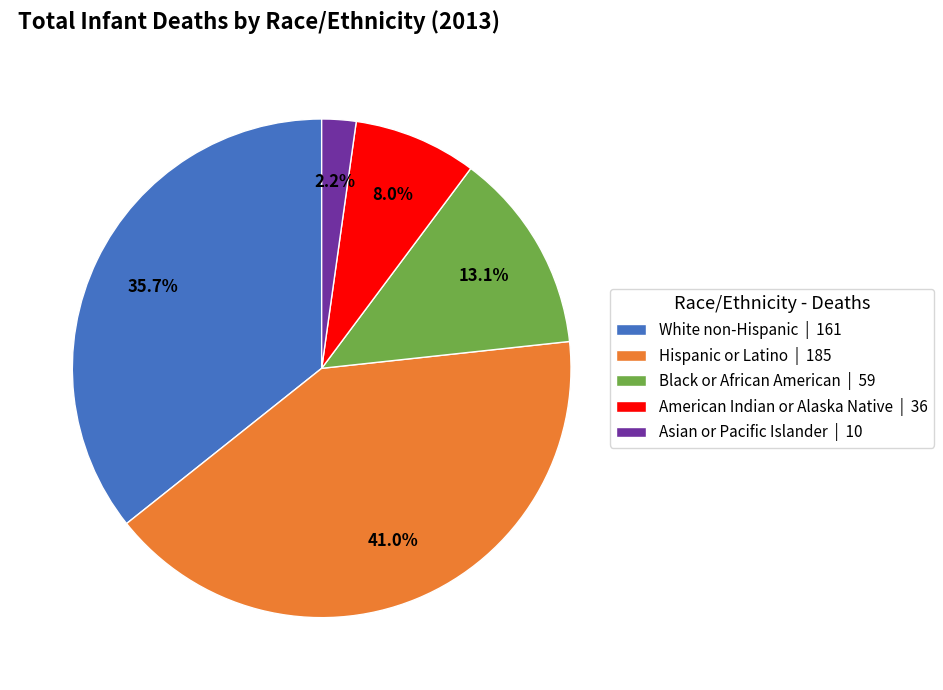

To the nearest percent, what is the average slice percentage?

20%